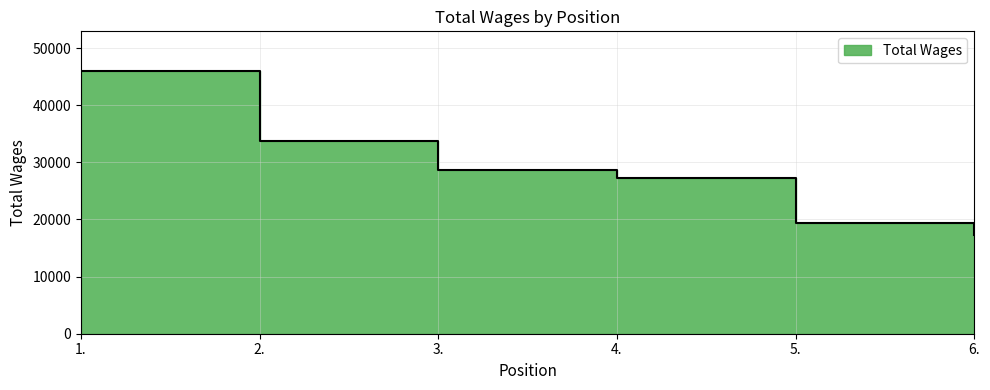

List the labels in order of value, largest first.

1., 2., 3., 4., 5., 6.